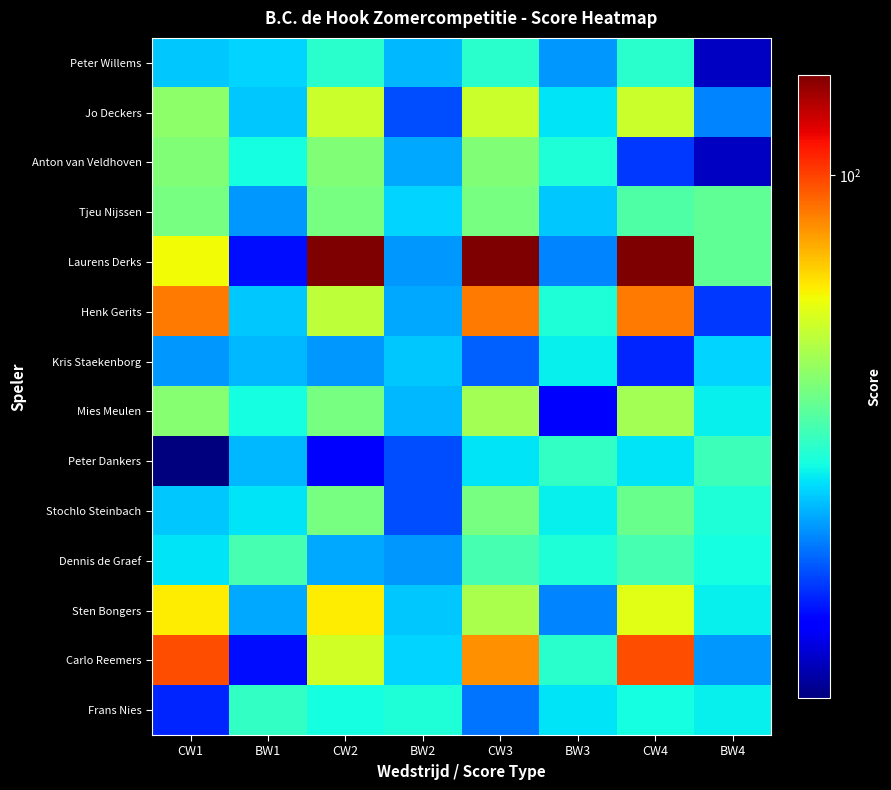

Count the number of data series in this chart.

14